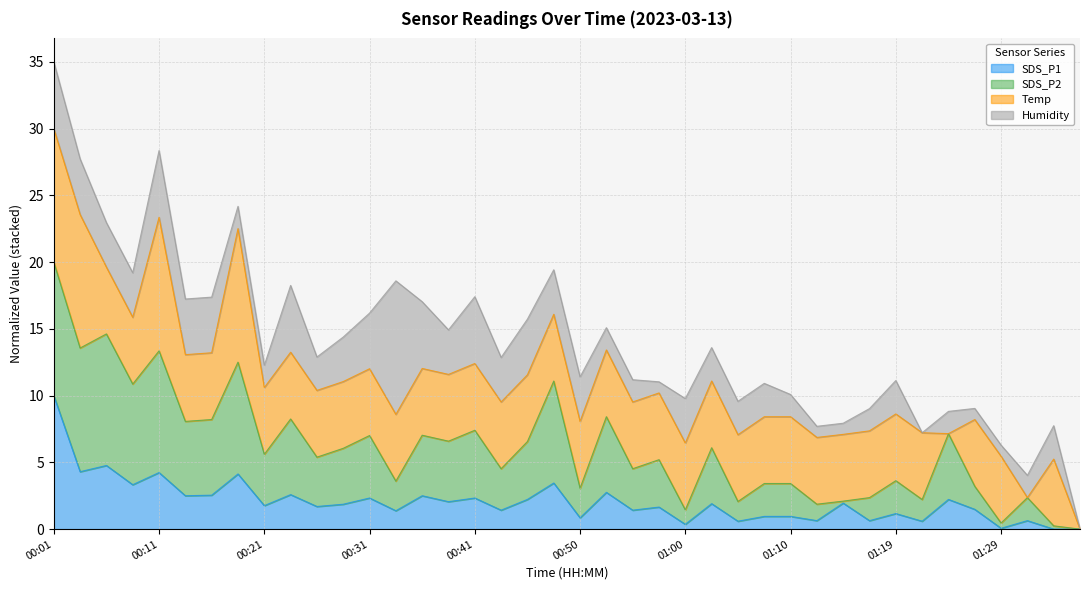

What is the label of the 20th point from the right?

00:50